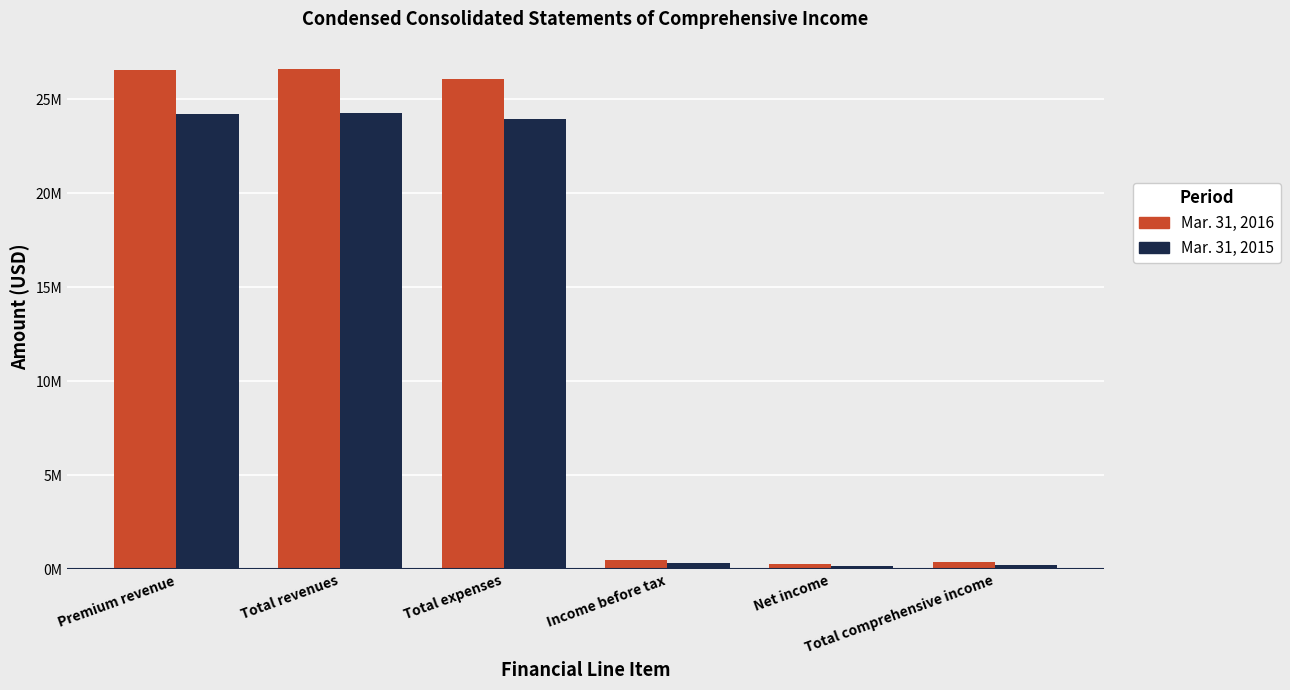

Which series has the largest total across all categories?

Mar. 31, 2016